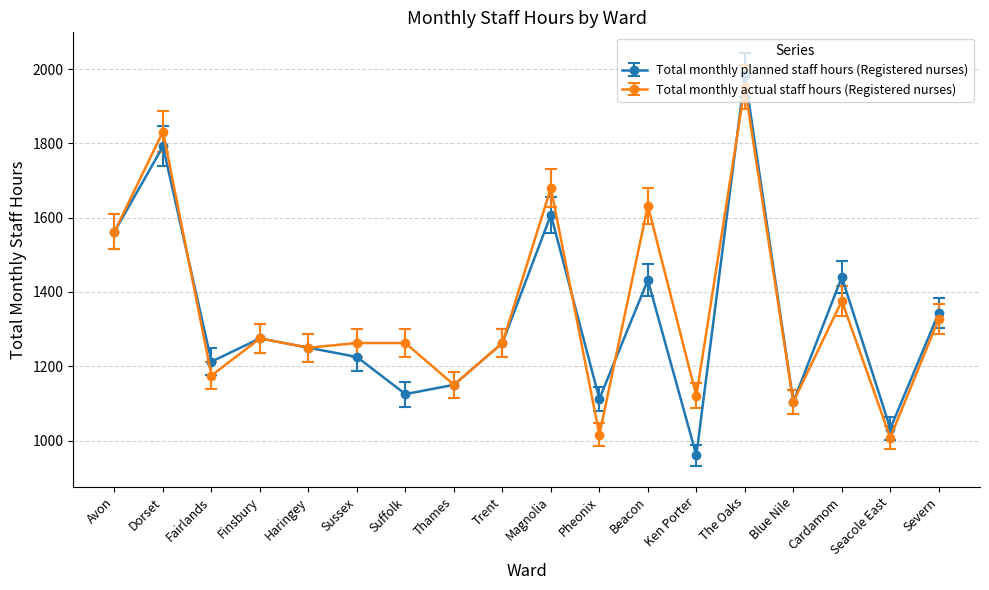

Where does the Total monthly planned staff hours (Registered nurses) series first go above 1262?

Avon